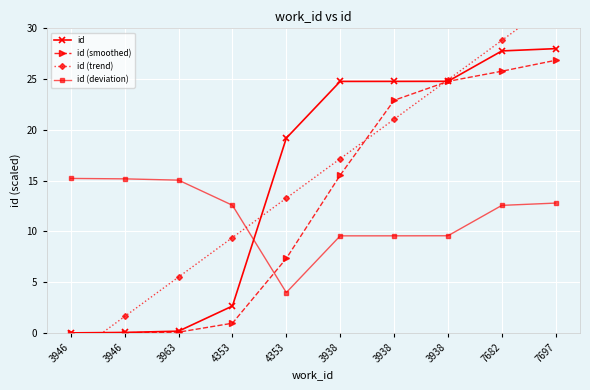

How many data points in id are less than 24?

5